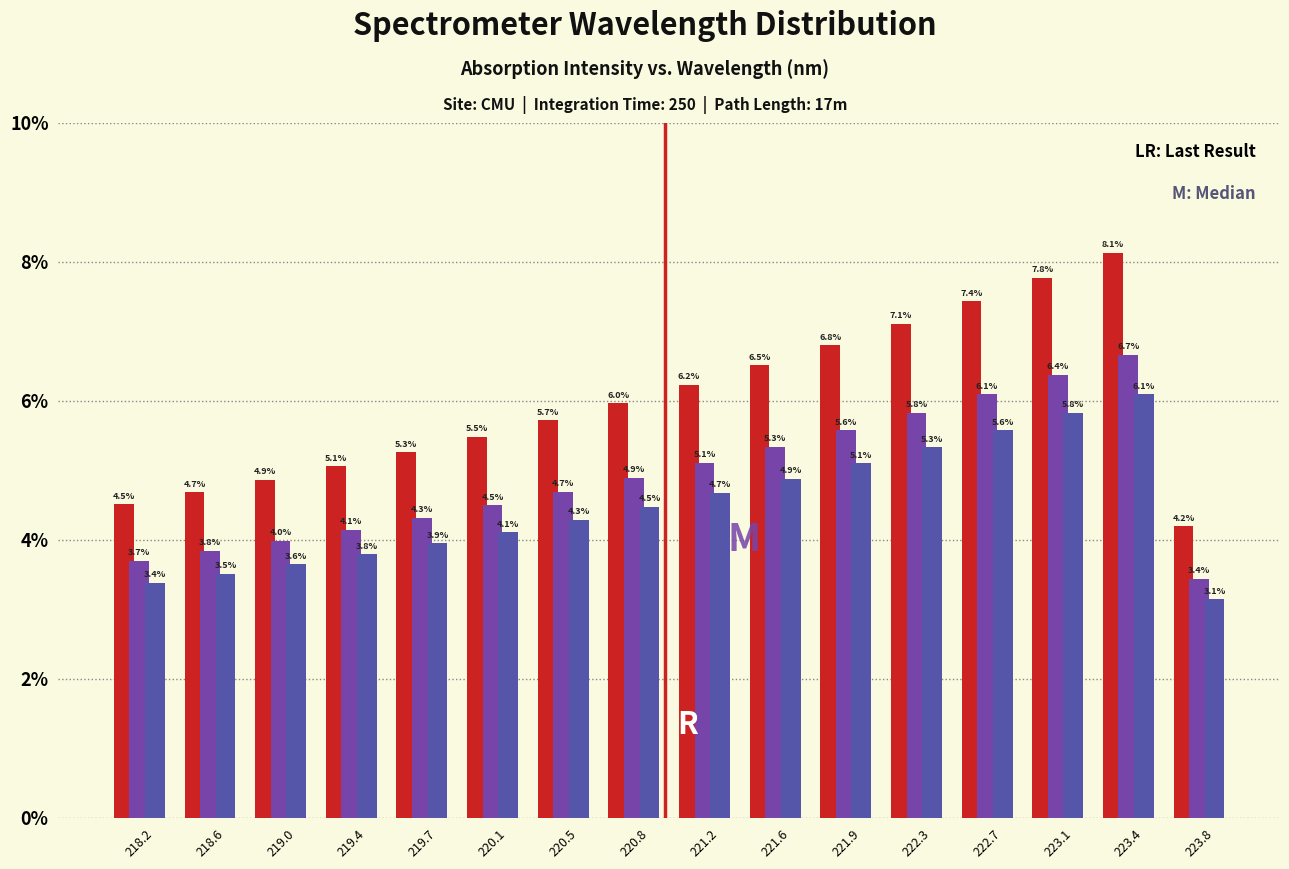

Does the chart contain any negative values?

No